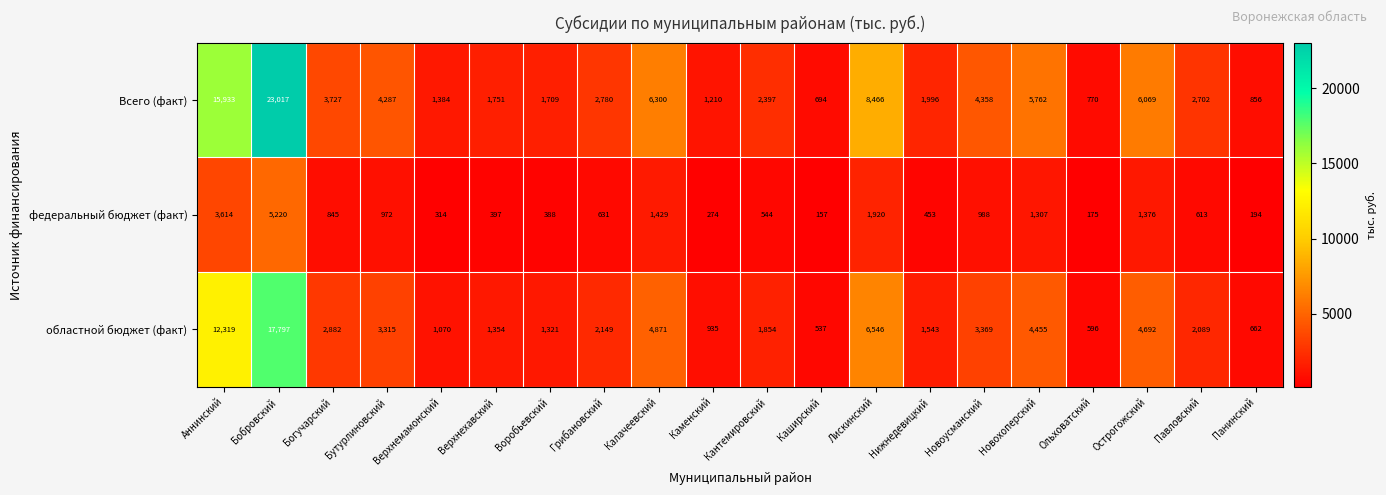

Where is областной бюджет (факт) nearest to the value 9167?

Лискинский